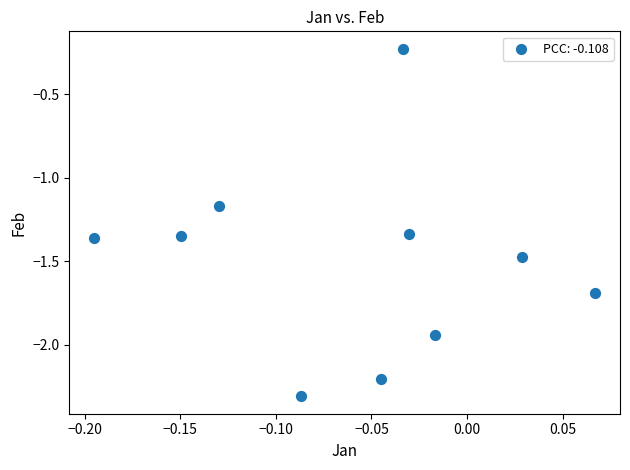

What is the range of Y values (max minus min)?

2.1